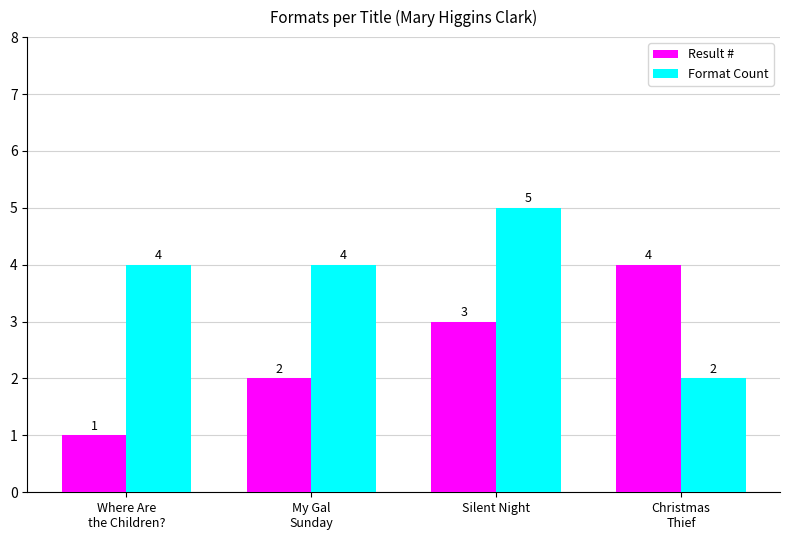

At which category is the sum across all series the highest?

Silent Night